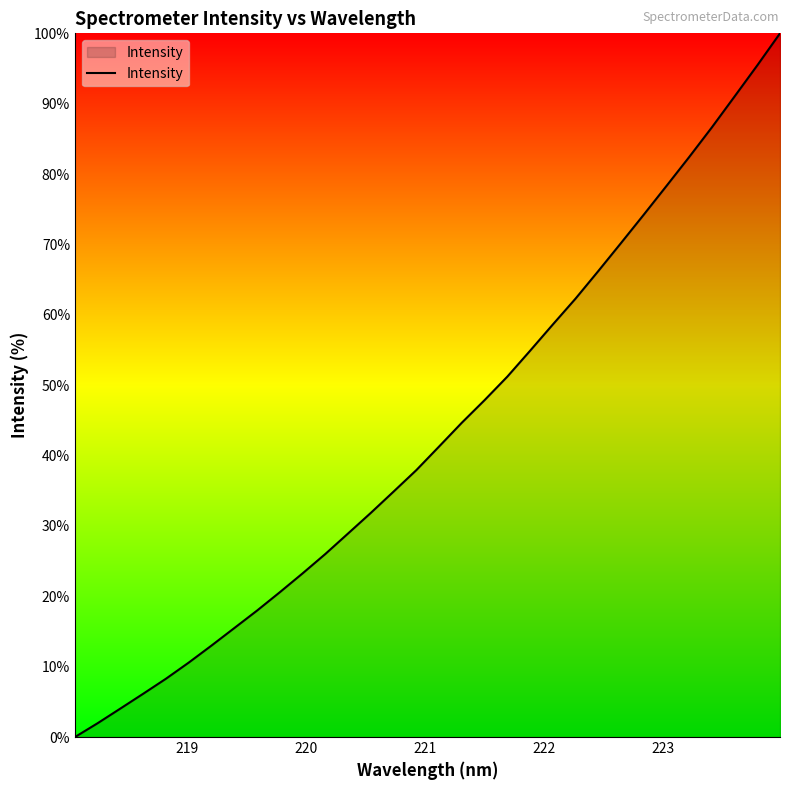

What is the maximum value shown in the chart?

100.0